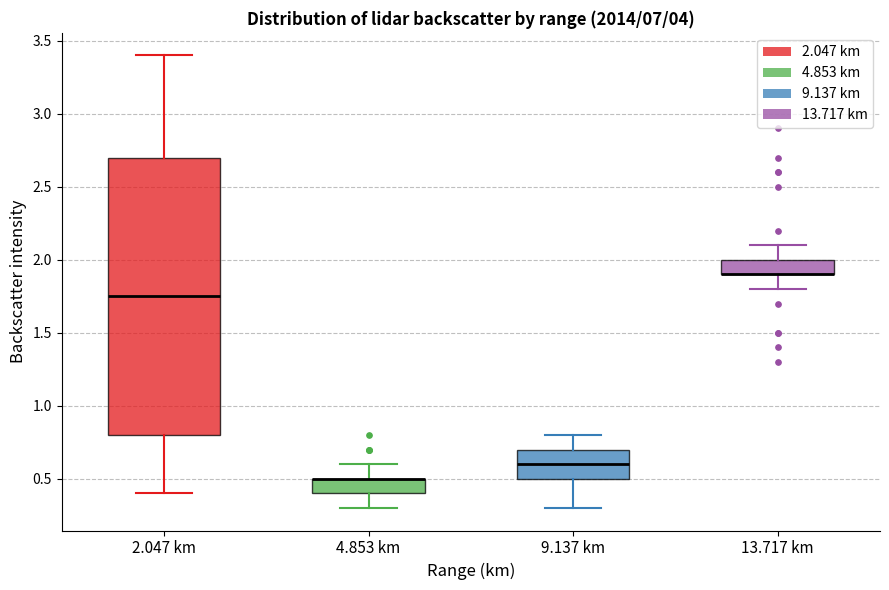

Which box is the tallest, from its lower edge to its upper edge?

2.047 km